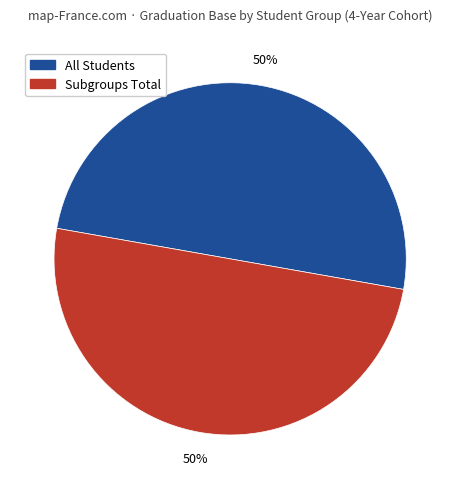

To the nearest percent, what is the average slice percentage?

50%